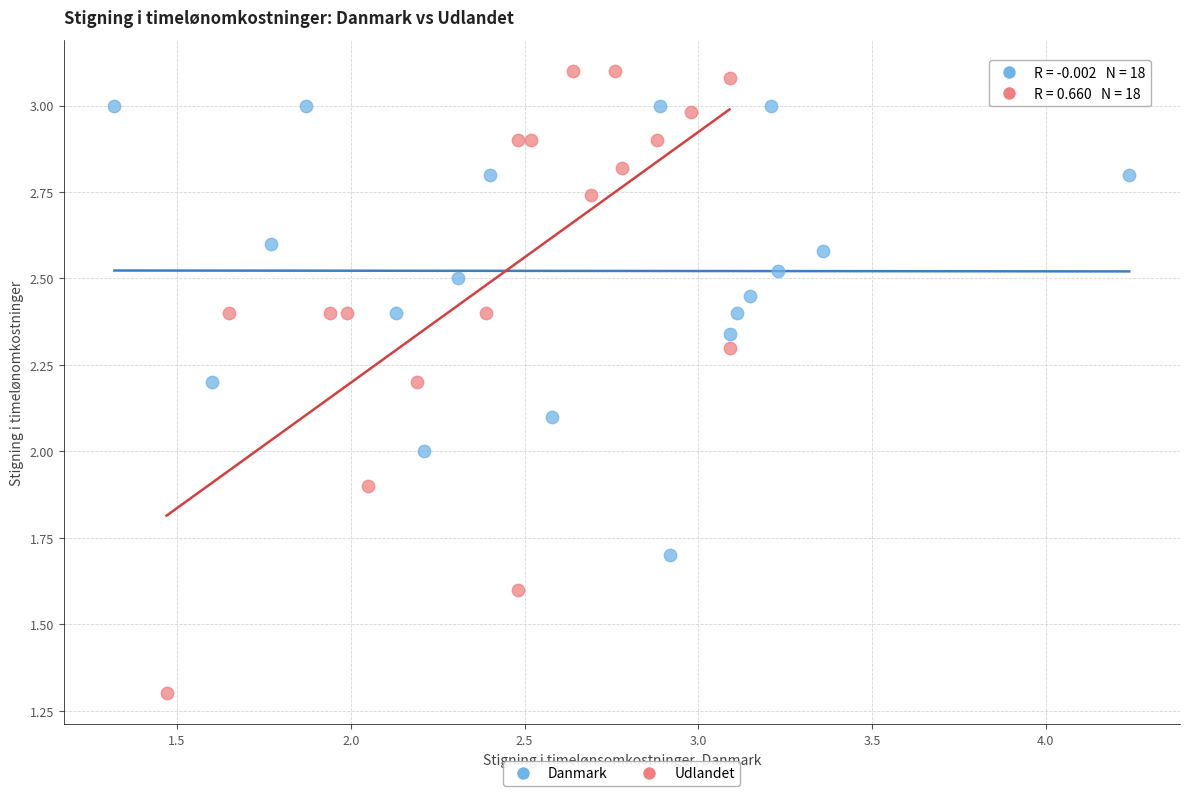

Which series contains the highest Y value?

Udlandet